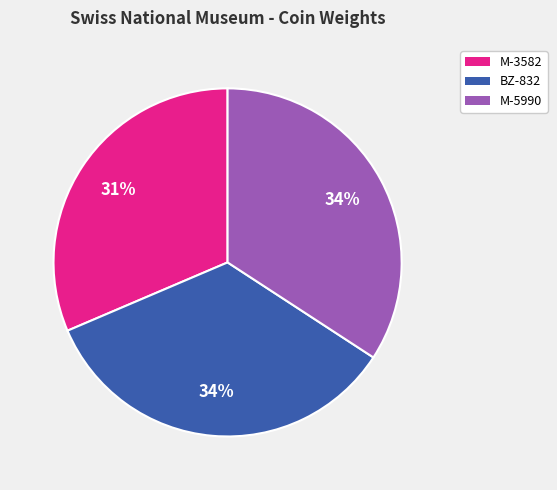

What percentage is the BZ-832 slice, to the nearest percent?

34%